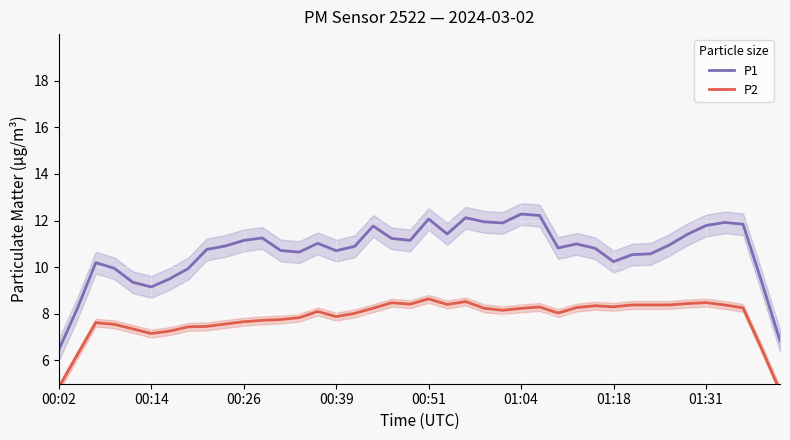

What is the lowest value of the P1 series?

6.5